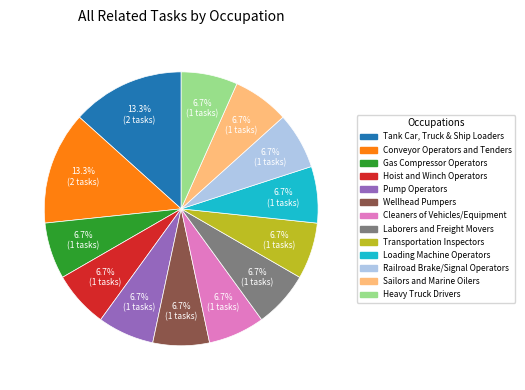

Is there a majority slice in this chart?

No